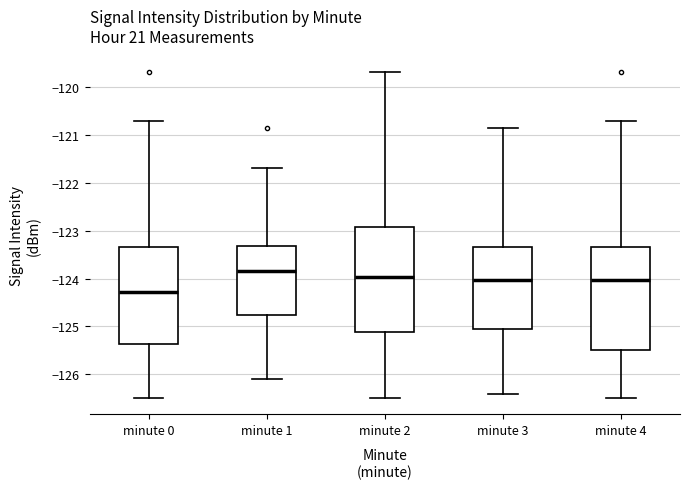

Which box has the lowest median line?

minute 0